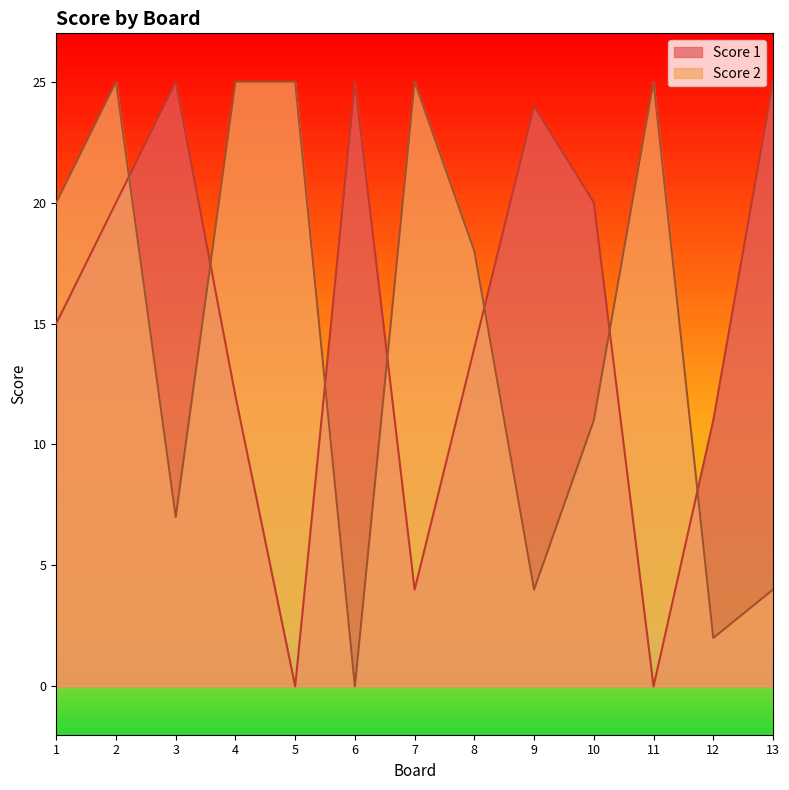

Which category has the lowest value in the Score 1 series?

5